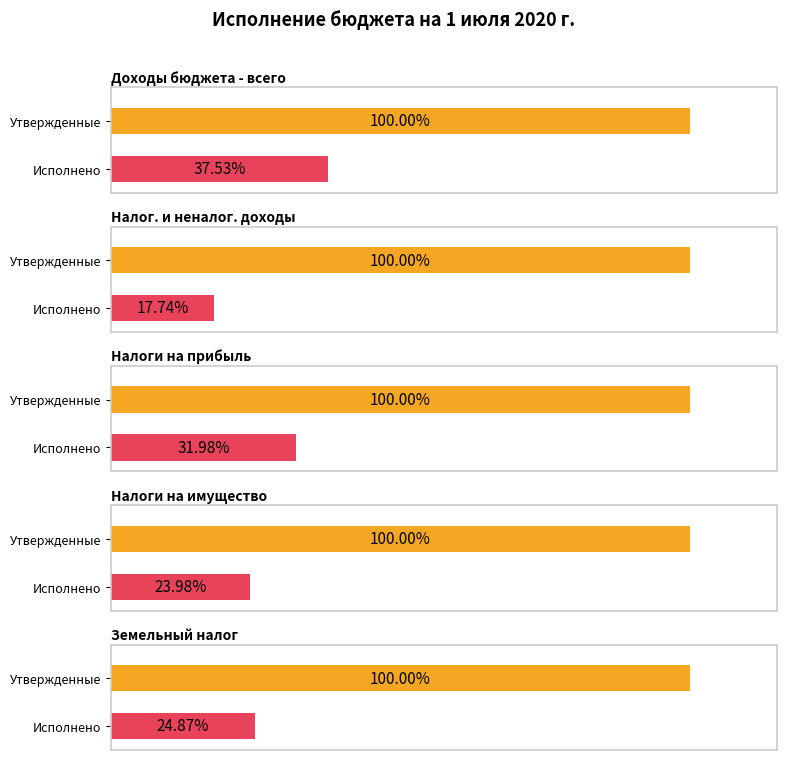

What is the difference between the Утвержденные бюджетные назначения values at Доходы бюджета - всего and Земельный налог?

3659408.9